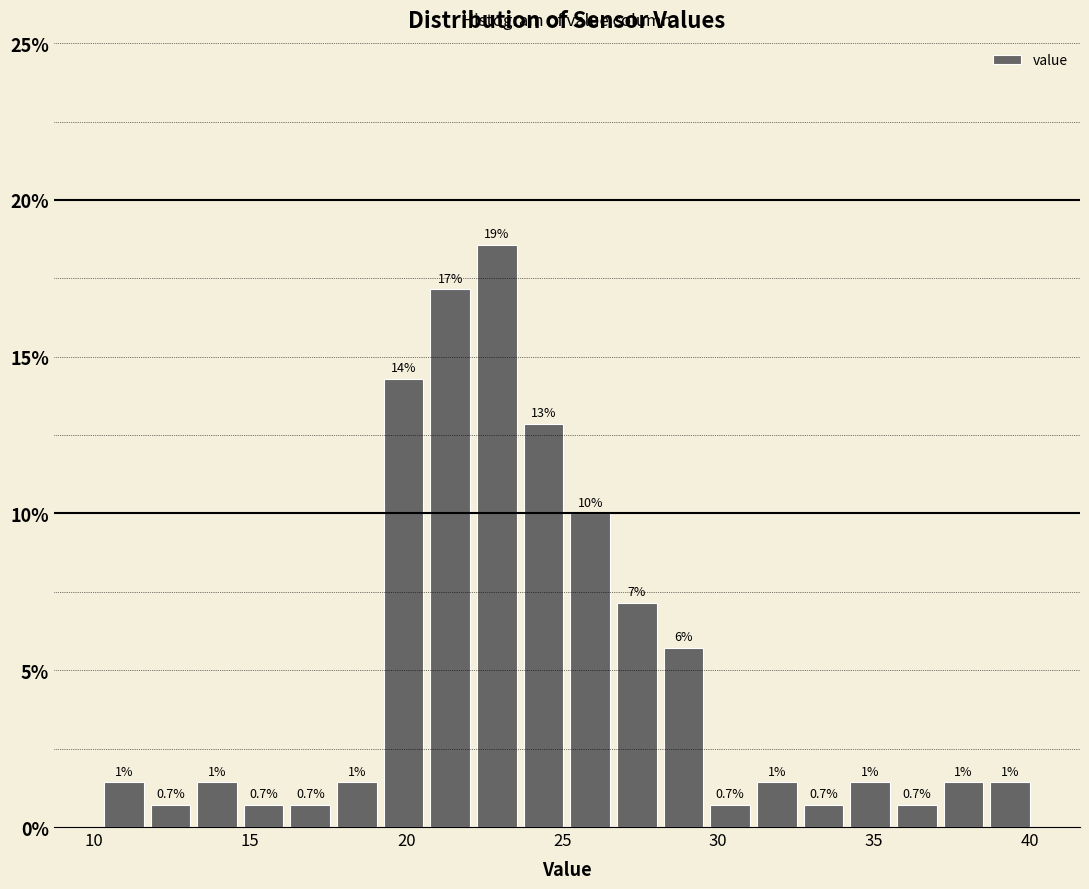

Read against the x-axis, roughly where is the centre of the tallest bar?

23.0